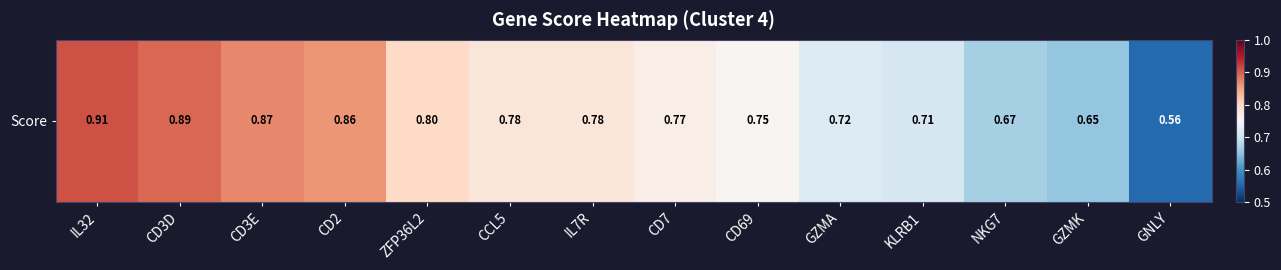

Reading right to left, list all the values displayed in this chart.

0.6	0.7	0.7	0.7	0.7	0.8	0.8	0.8	0.8	0.8	0.9	0.9	0.9	0.9